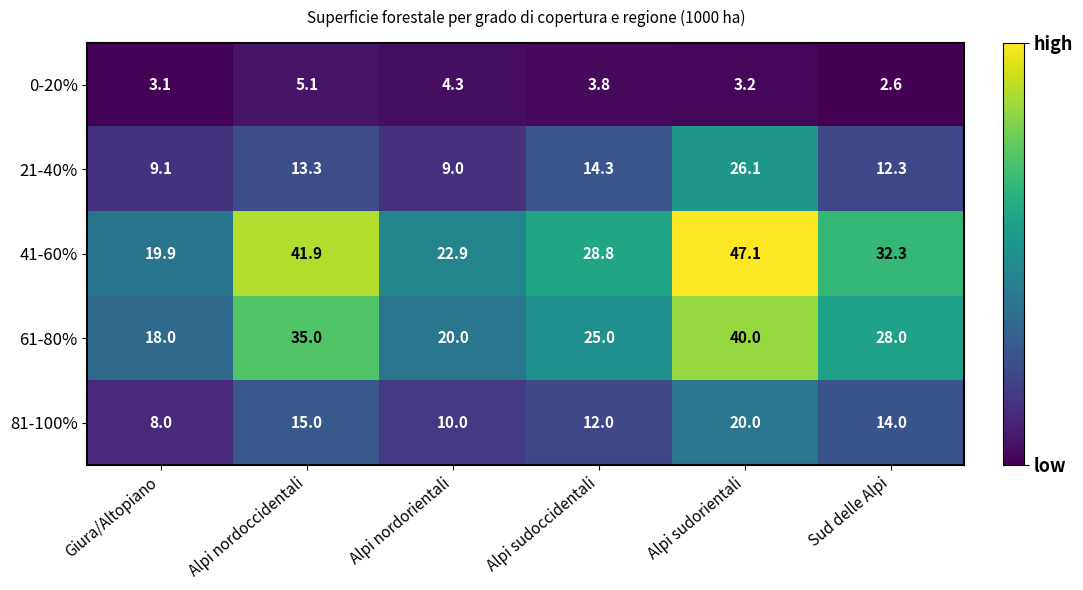

What is the lowest value of the 81-100% series?

8.0